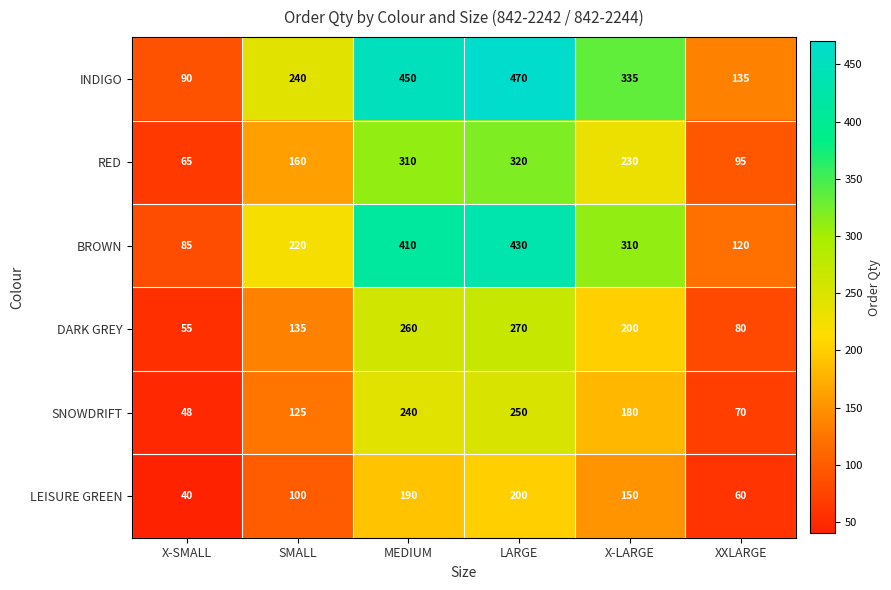

At XXLARGE, list the series in order from largest to smallest.

INDIGO, BROWN, RED, DARK GREY, SNOWDRIFT, LEISURE GREEN